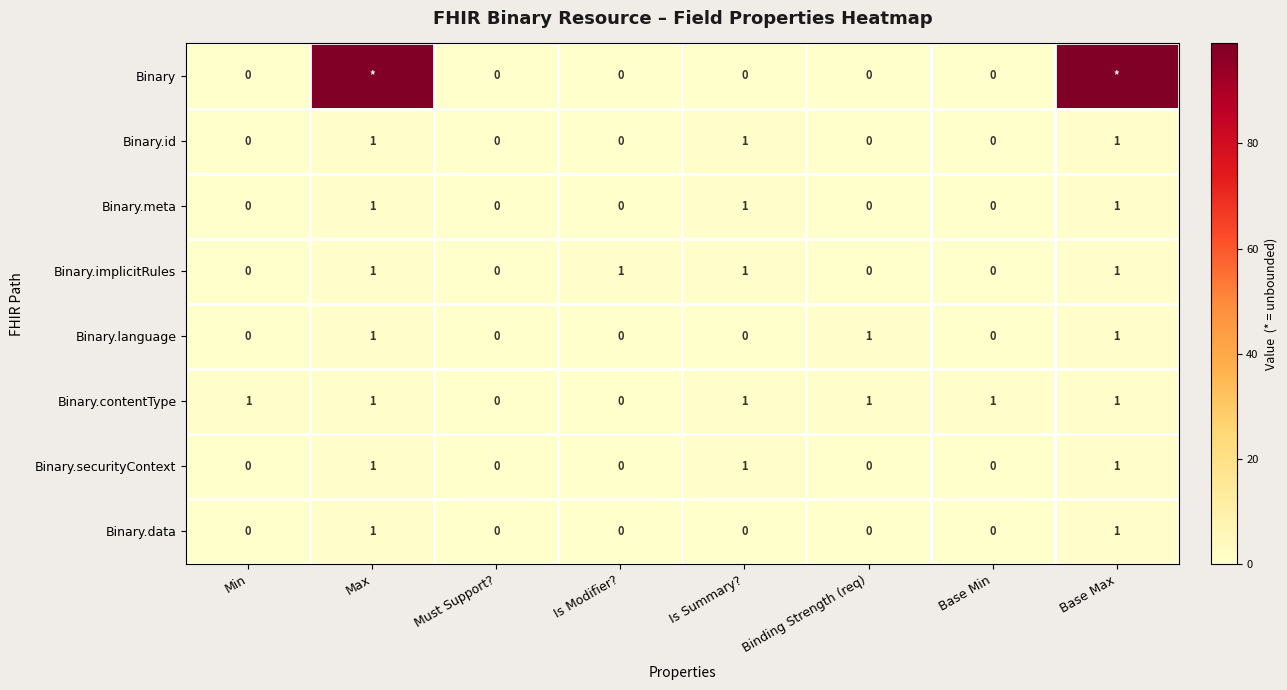

True or false: Binary.contentType has a value of 0 at Max.

False